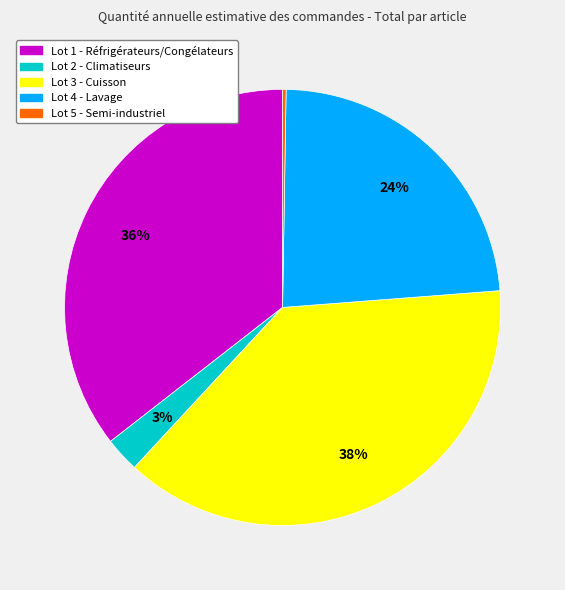

To the nearest percent, what is the difference between the largest and smallest slice percentages?

38%